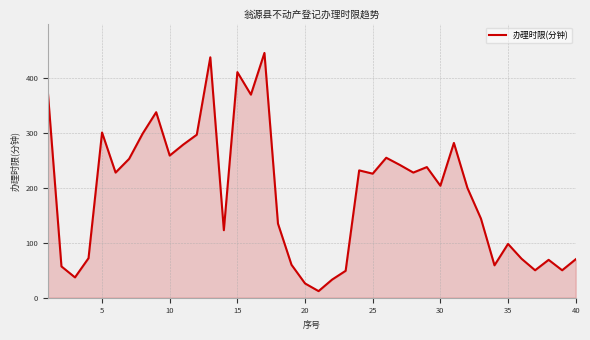

What is the difference between the maximum and minimum values?

434